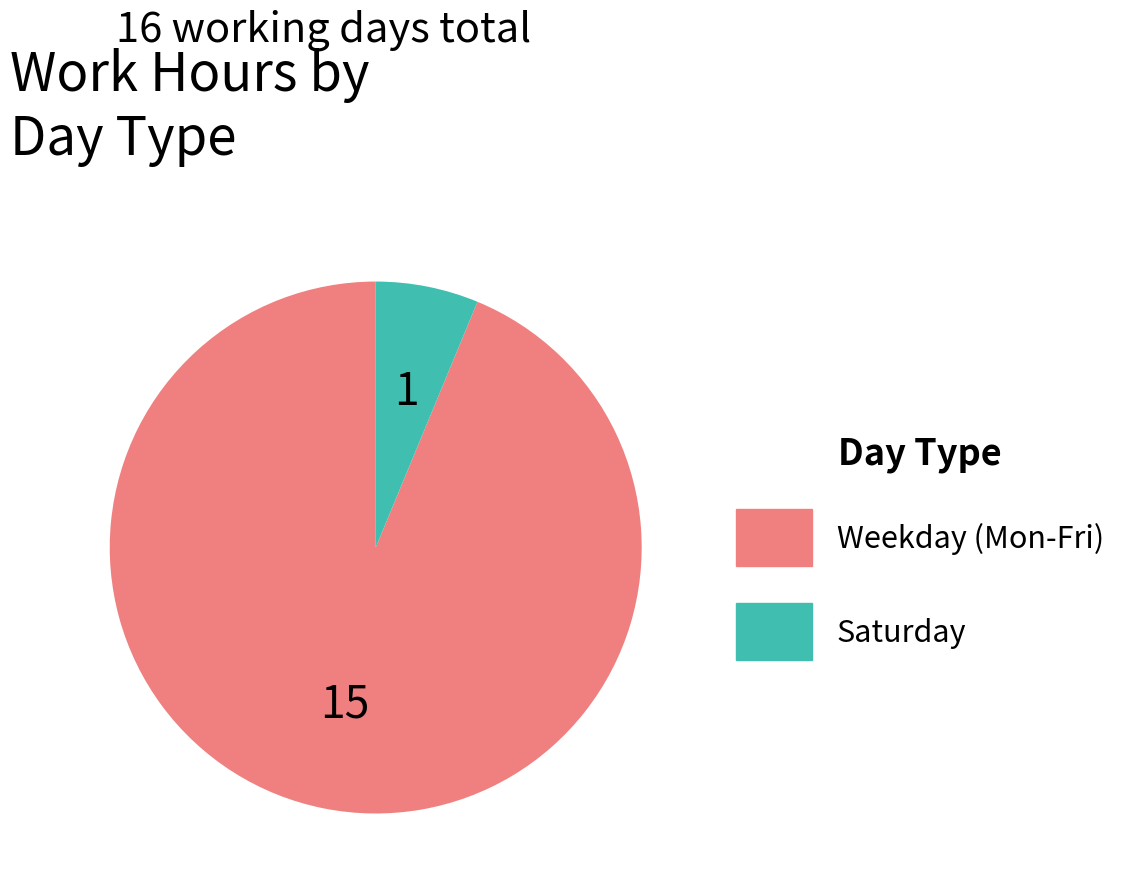

Is there a majority slice in this chart?

Yes